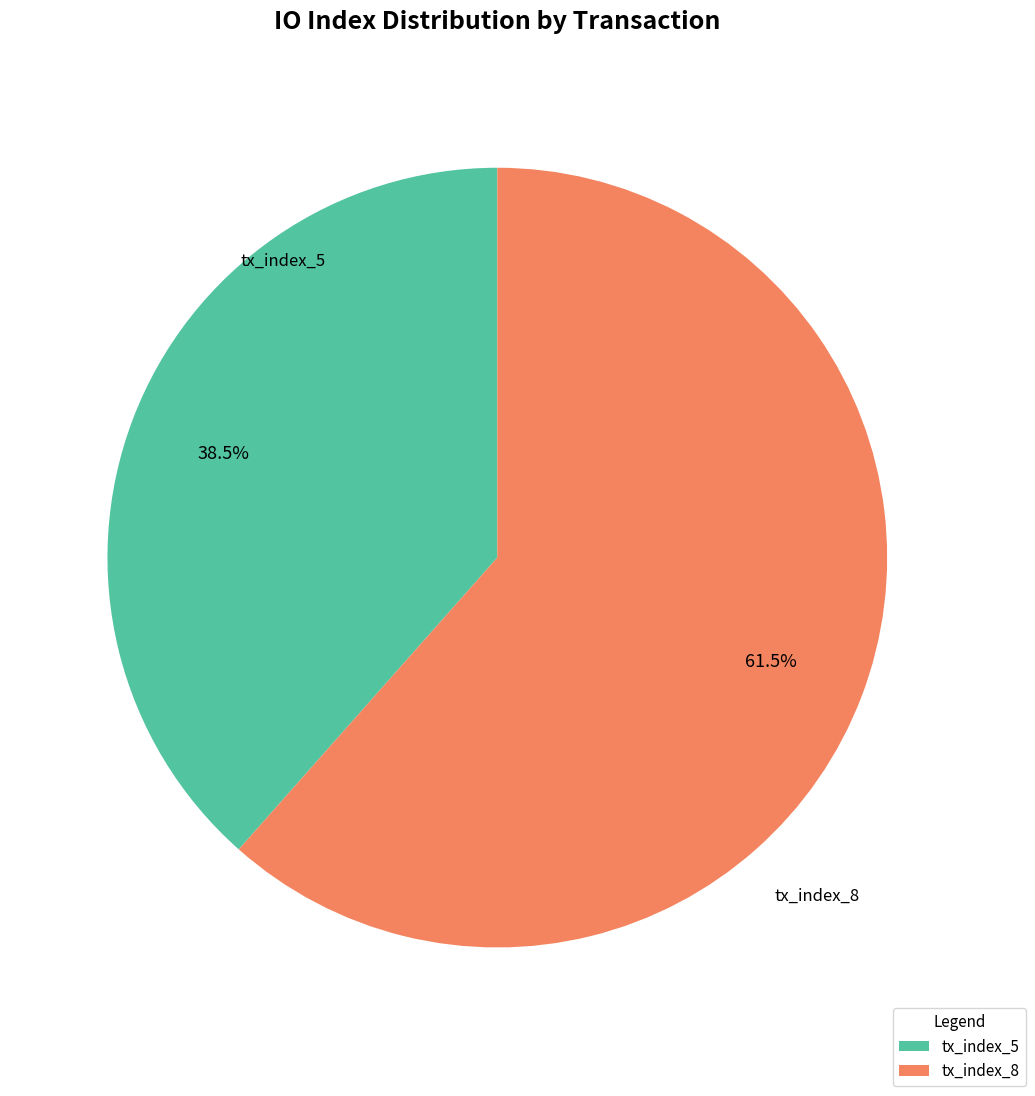

Is there any slice that represents more than half of the pie?

Yes